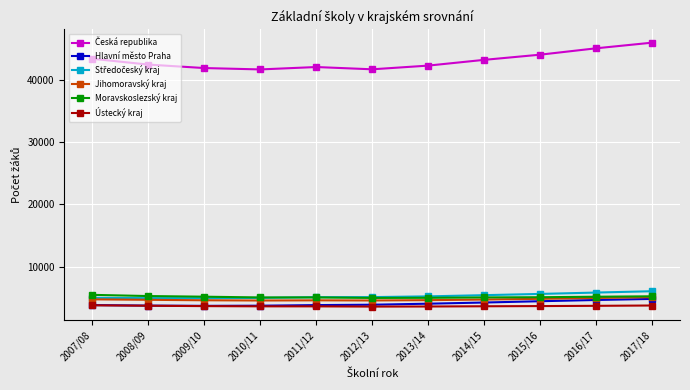

What is the total value across all series at 2010/11?

63646